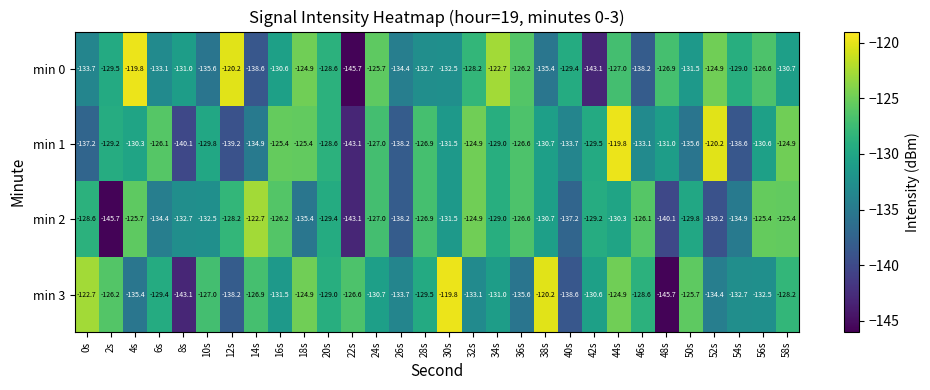

Is it true that min 3 equals -122.7 at 0s?

True